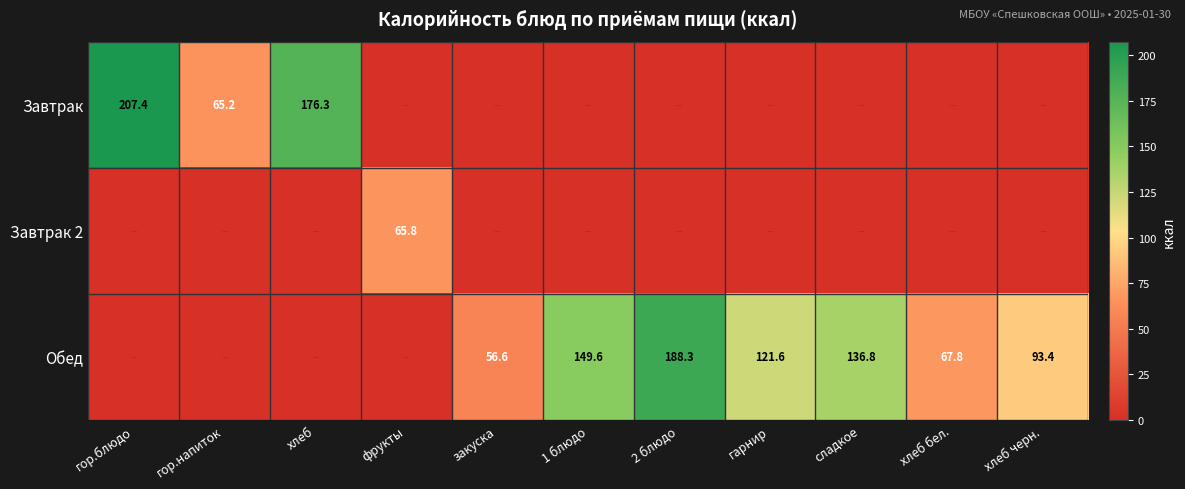

True or false: Завтрак has a value of 65.2 at гор.напиток.

True